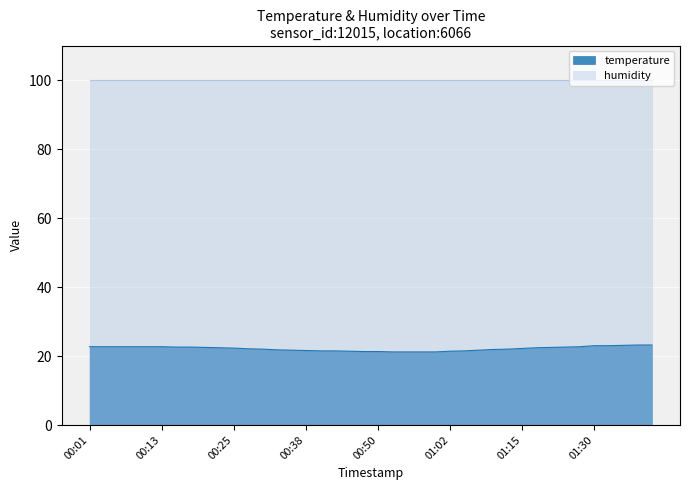

Rank the series by their average value, from highest to lowest.

humidity, temperature